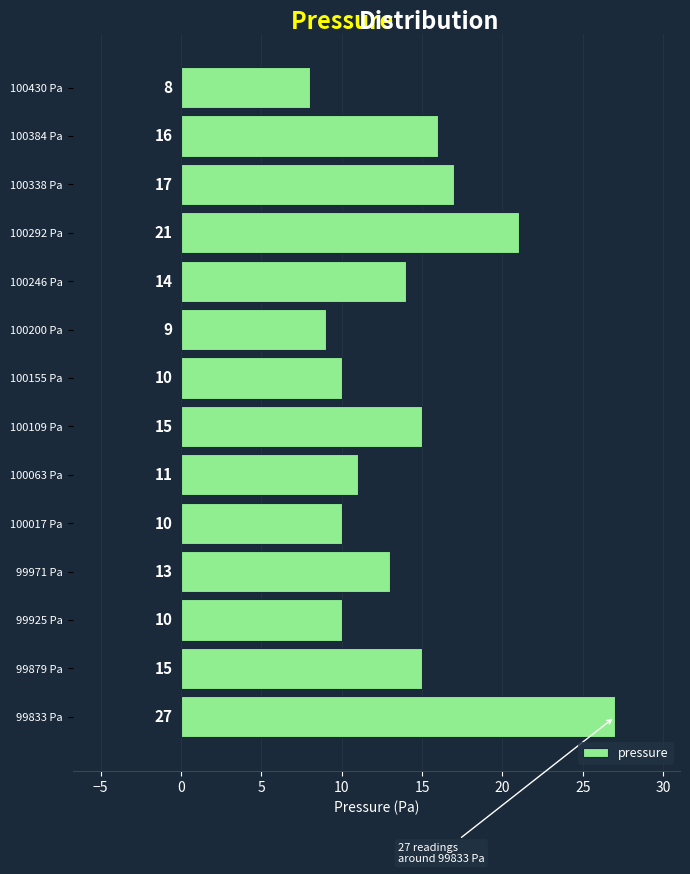

Over which range of the y-axis is the bar longest?

99810 to 99855